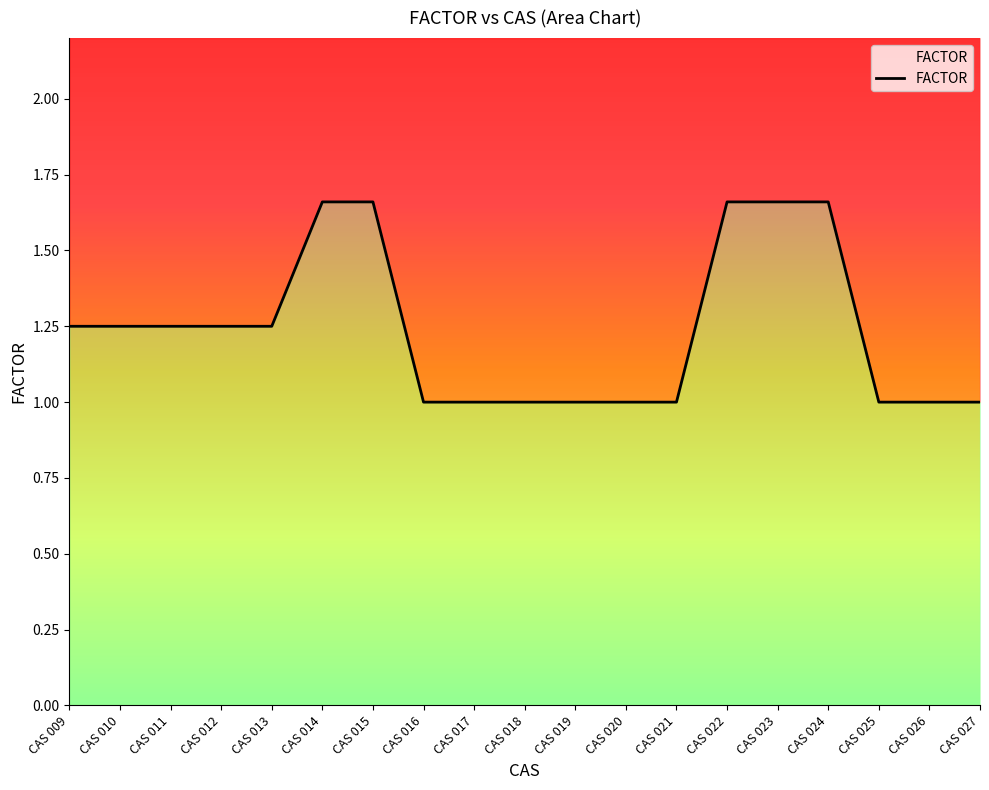

At which label is the value closest to 1?

CAS 016